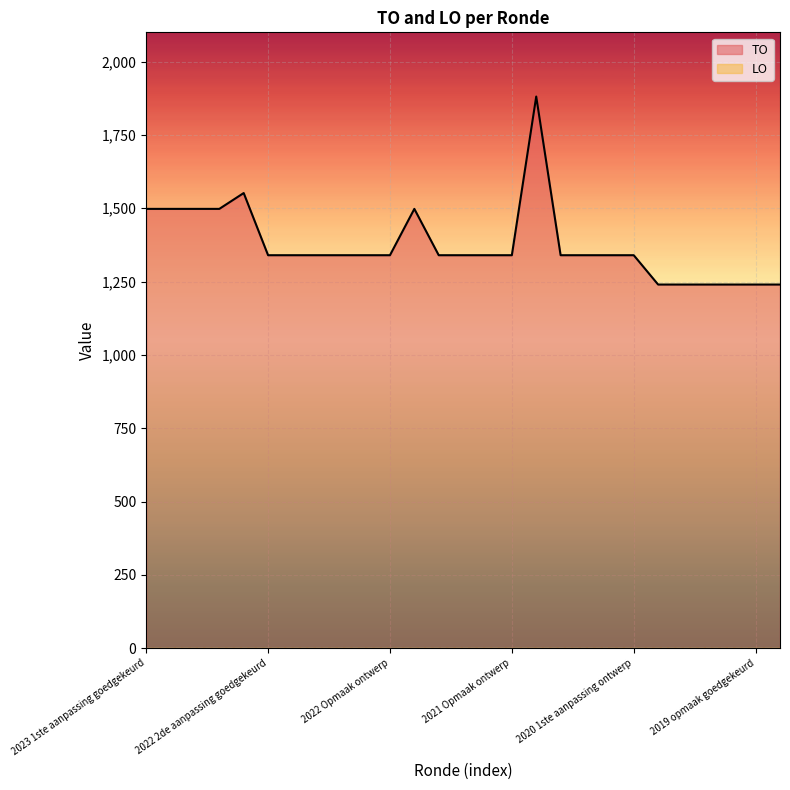

Which series has the widest spread of values?

TO